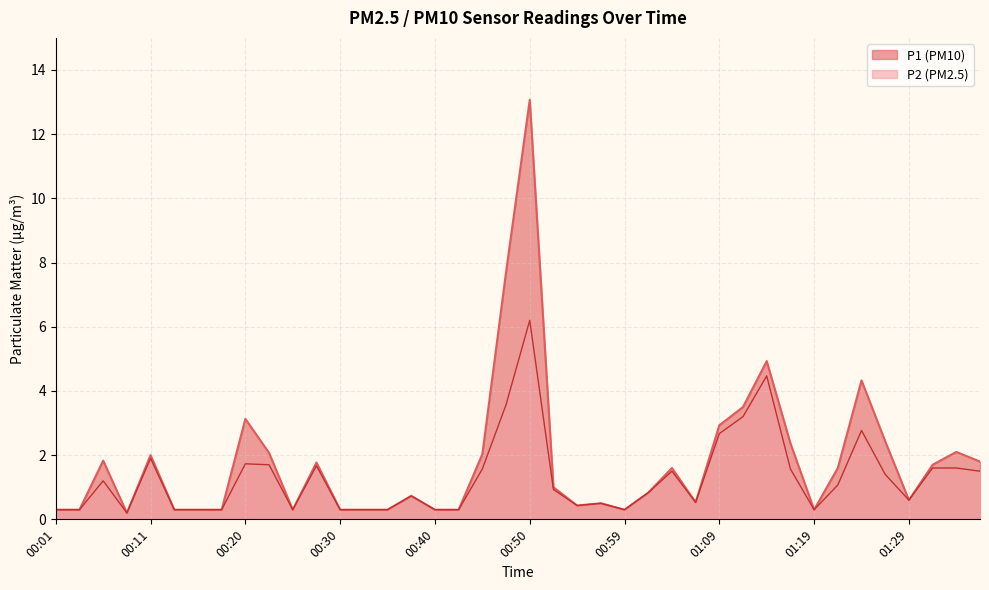

At which label does P1 reach its peak?

00:50